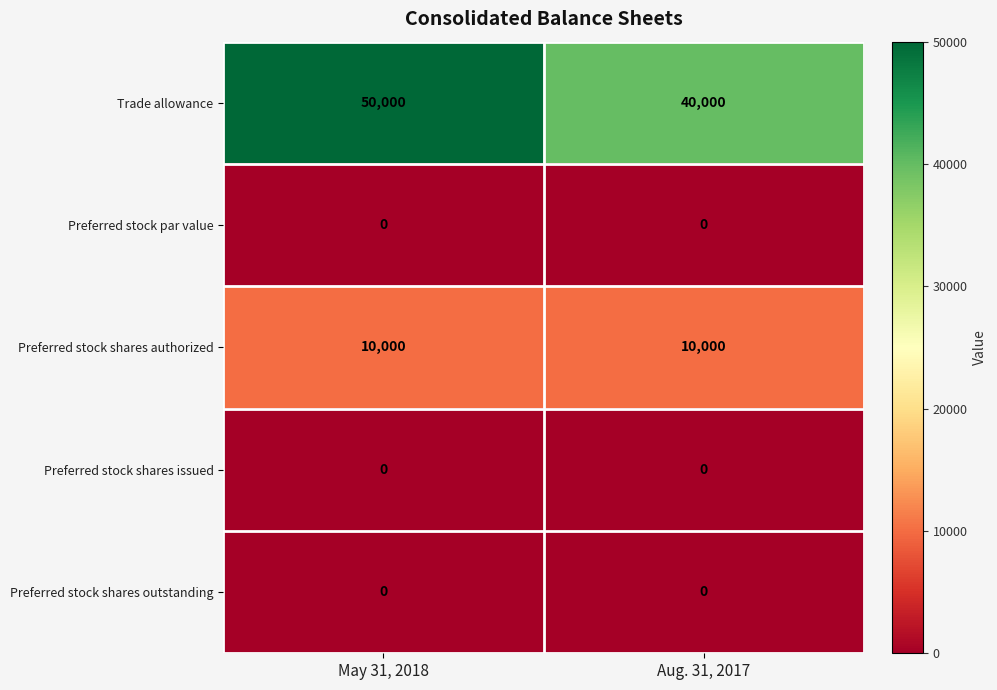

Which series changed the most between May 31, 2018 and Aug. 31, 2017?

Trade allowance